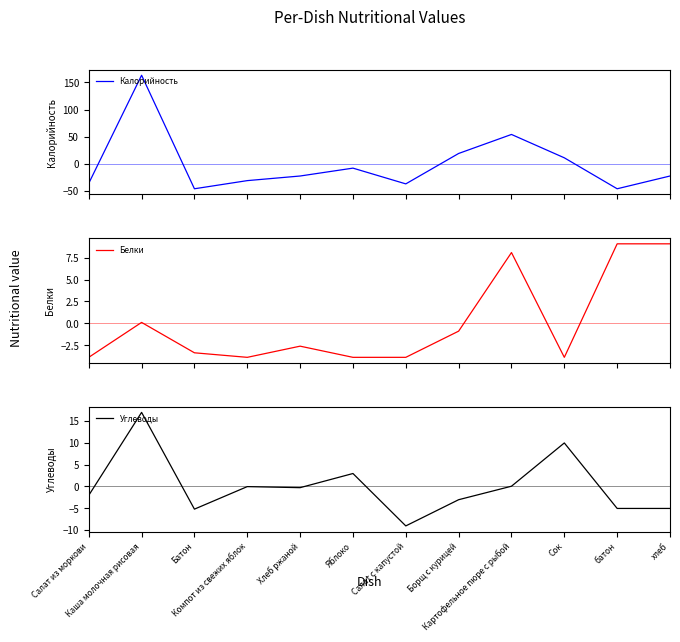

What position from the left is Каша молочная рисовая?

2